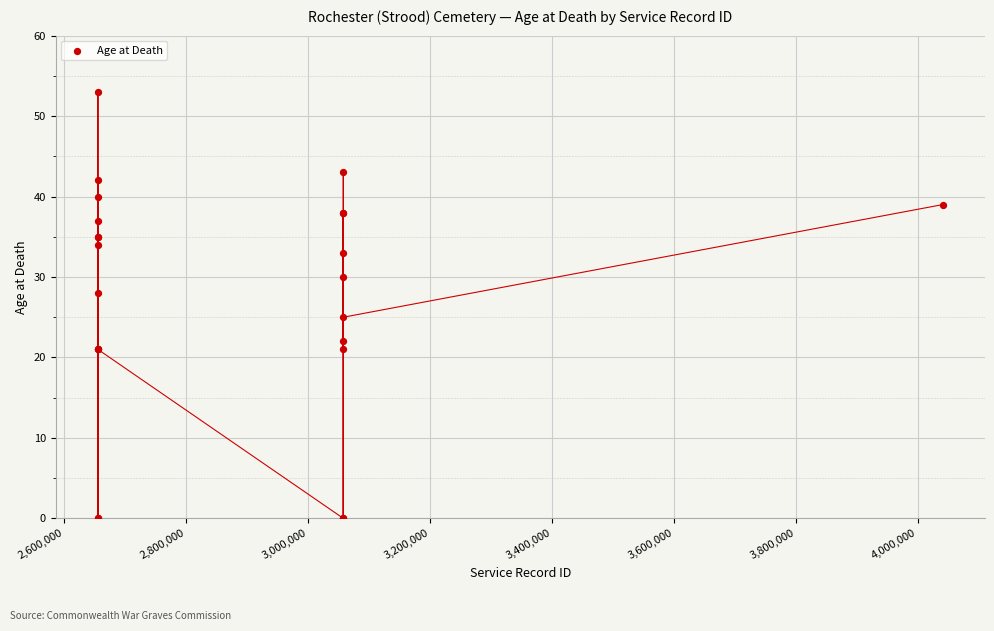

What Y value in the scatter plot is closest to 26?

25